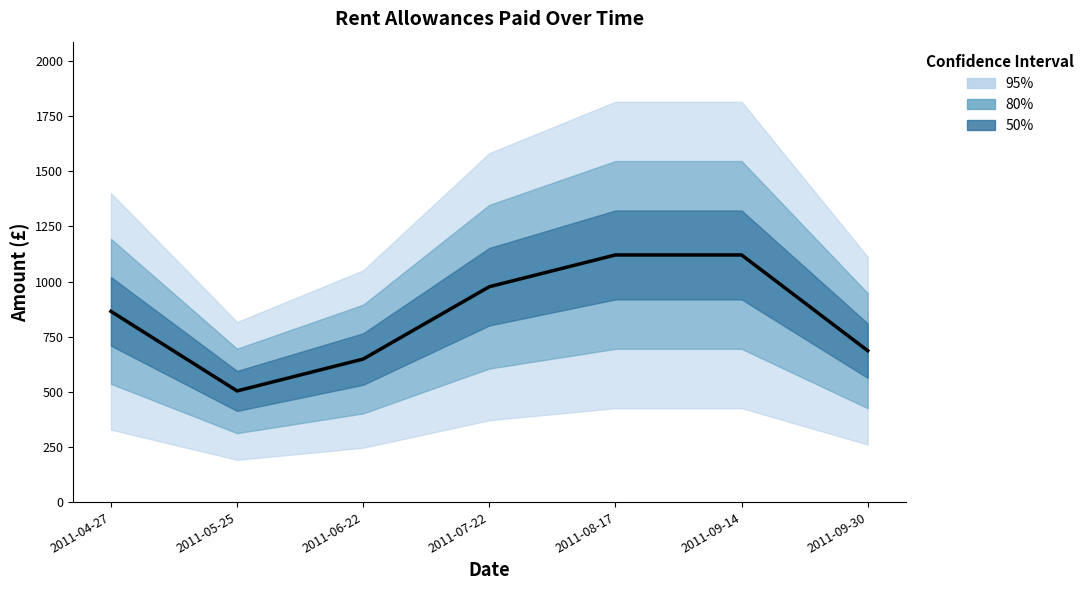

List the labels in order of value, smallest first.

2011-05-25, 2011-06-22, 2011-09-30, 2011-04-27, 2011-07-22, 2011-08-17, 2011-09-14